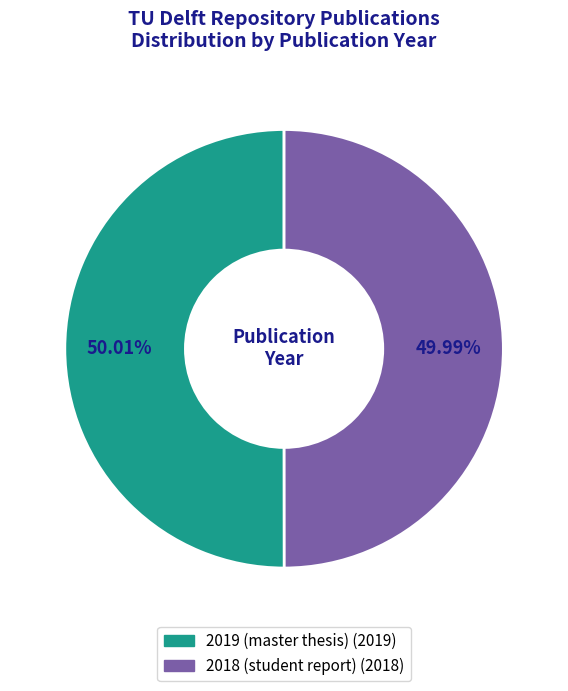

Is the sum of 2018 (student report) and 2019 (master thesis) greater than half?

Yes